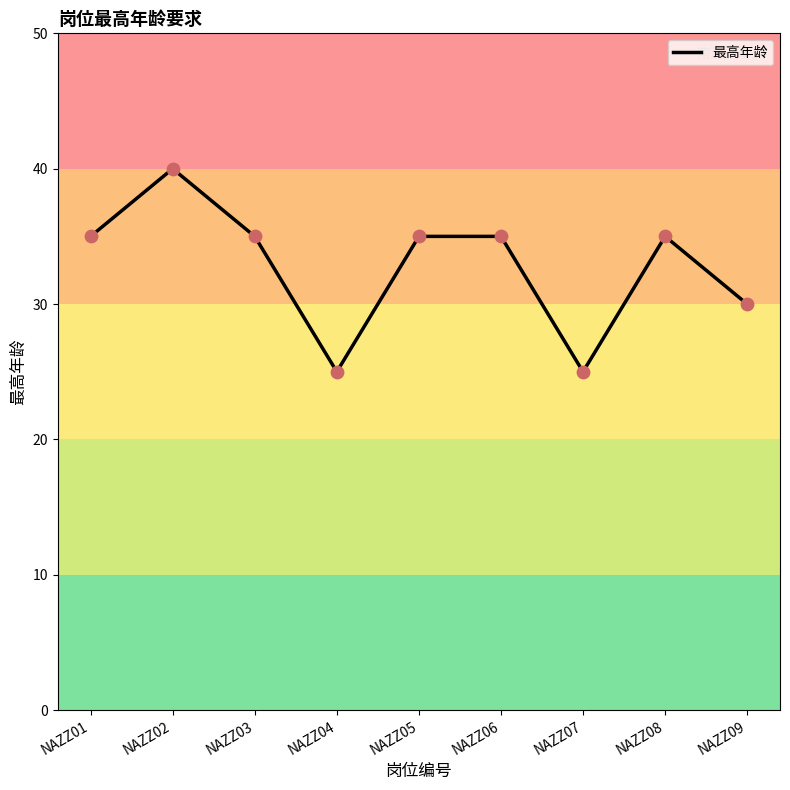

What is the ratio of the value at NAZZ04 to the value at NAZZ06?

0.7